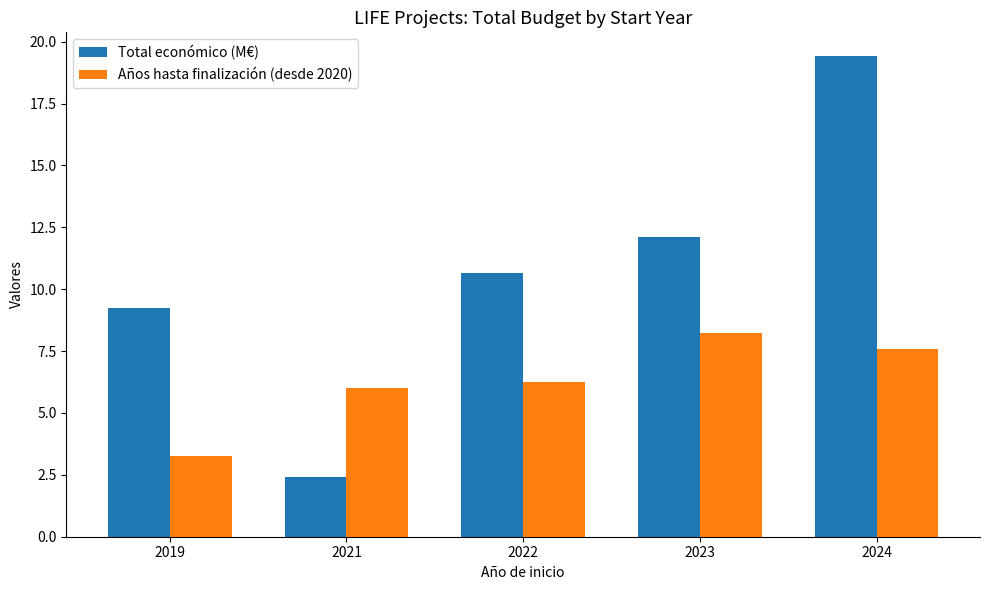

Is it true that Total económico (M€) equals 19.4 at 2024?

True